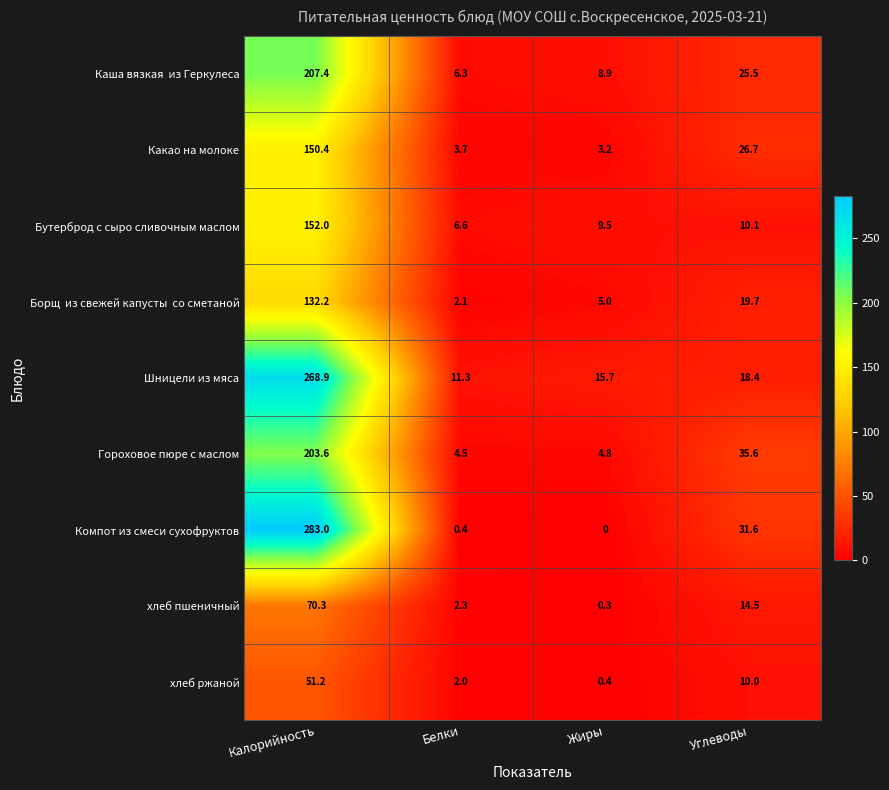

At how many categories does at least one series exceed 119?

1